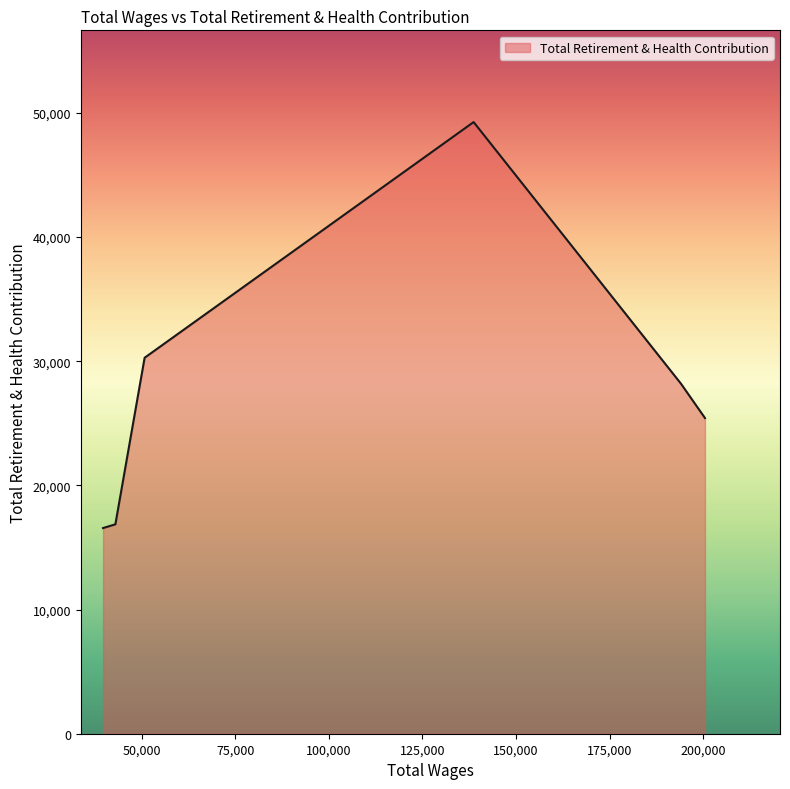

Does the chart display data point markers on the line(s)?

No